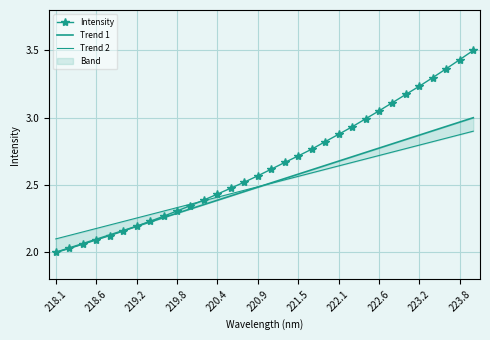

Rank the series at 26 from lowest to highest value.

Trend 2, Trend 1, Intensity